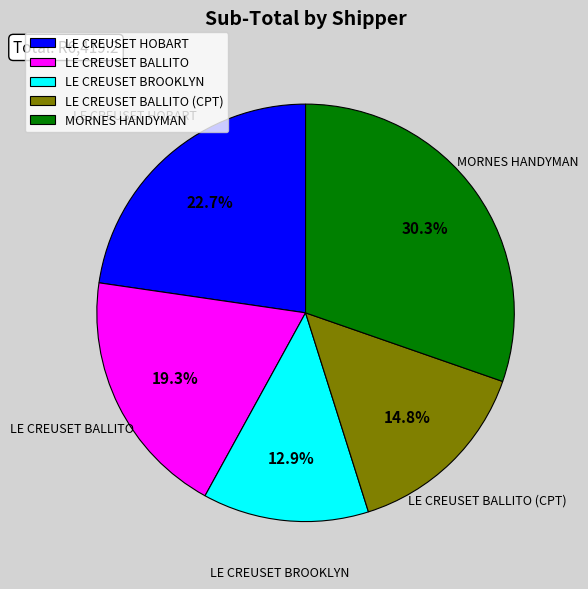

Which slice is the smallest?

LE CREUSET BROOKLYN